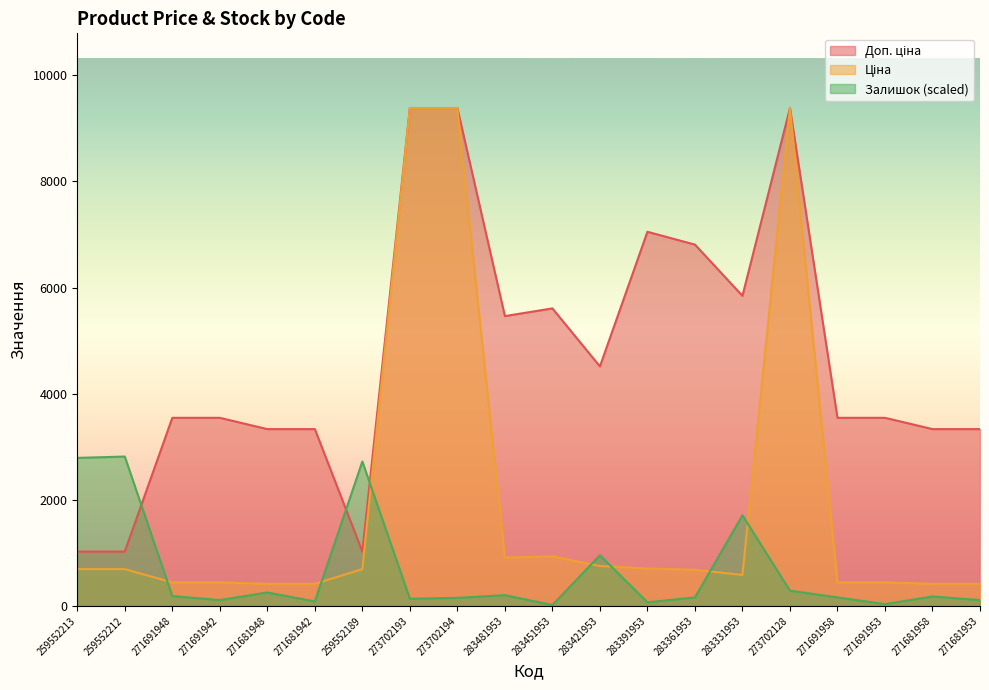

What value does the Залишок series have at 259552189?

2722.2